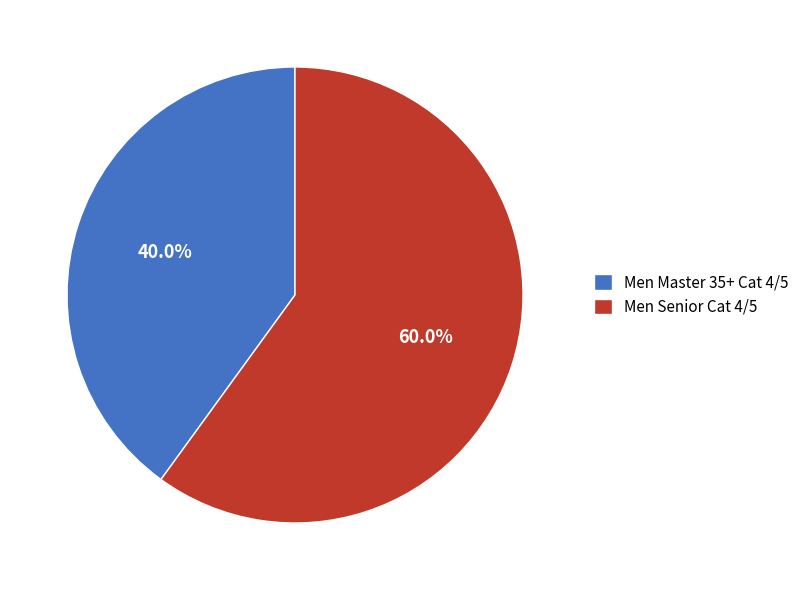

How many slices are in this pie chart?

2